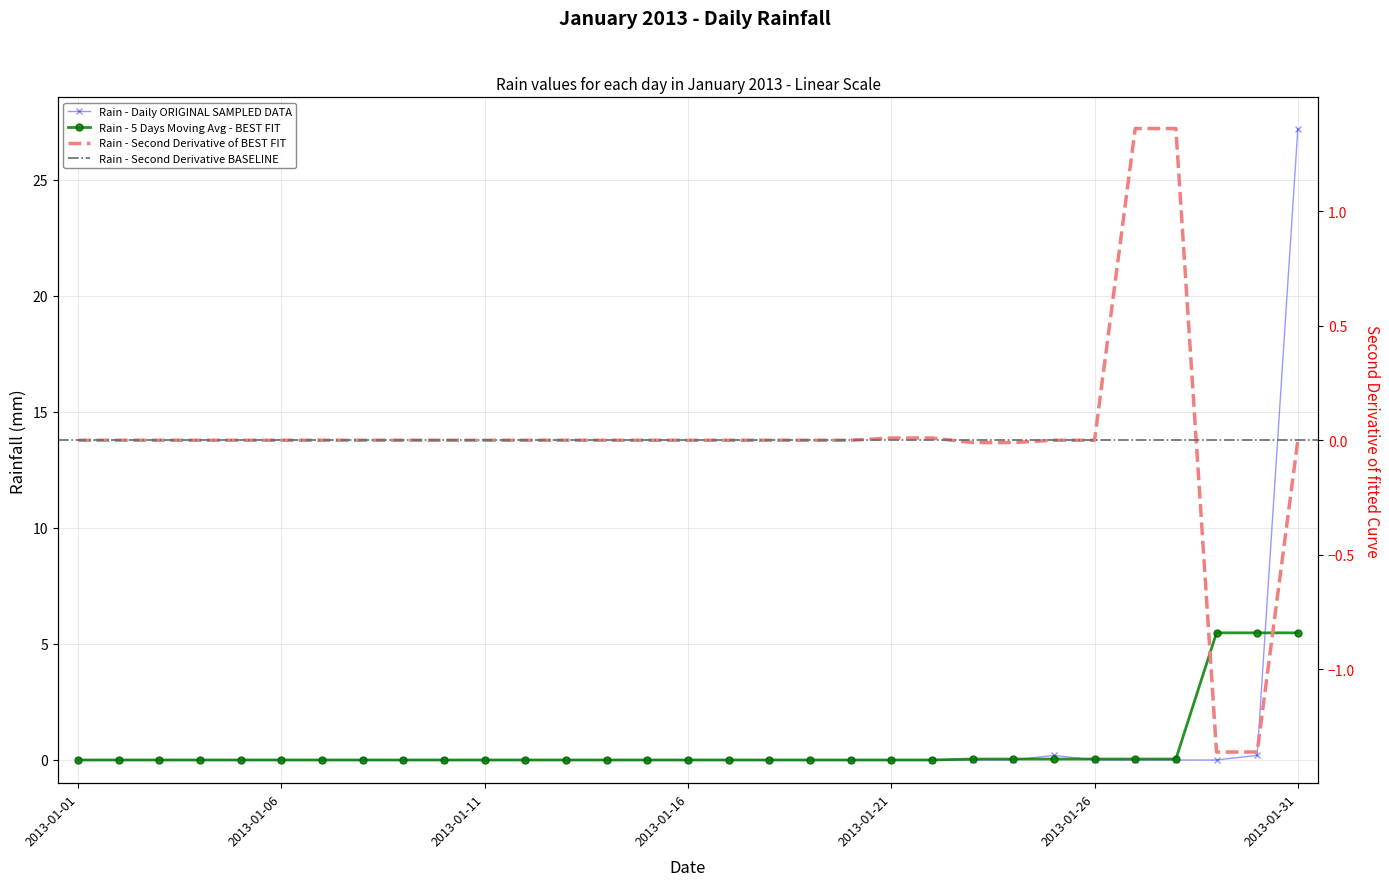

What is the greatest value displayed?

27.2